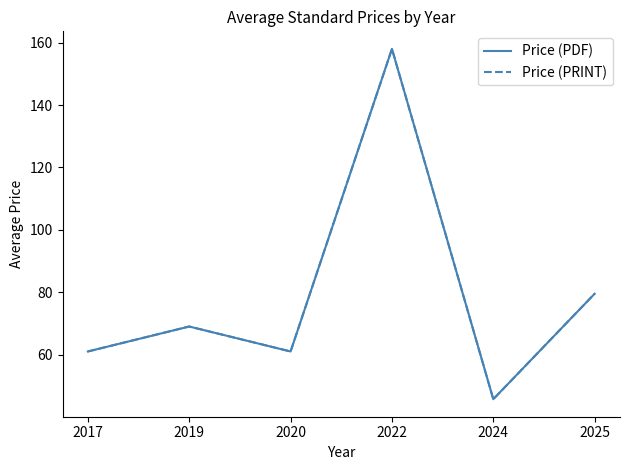

Reading left to right, list all the values displayed in this chart.

Price (PDF): 2017=61.0	2019=69.0	2020=61.0	2022=158.0	2024=45.7	2025=79.5
Price (PRINT): 2017=61.0	2019=69.0	2020=61.0	2022=158.0	2024=45.7	2025=79.5